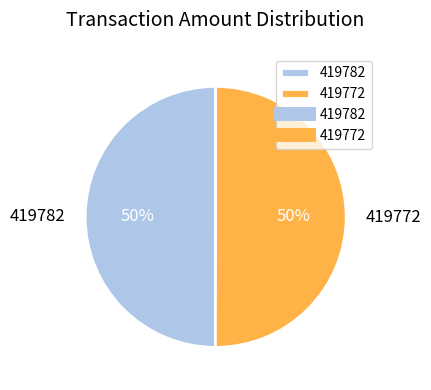

How many segments does this pie chart have?

2